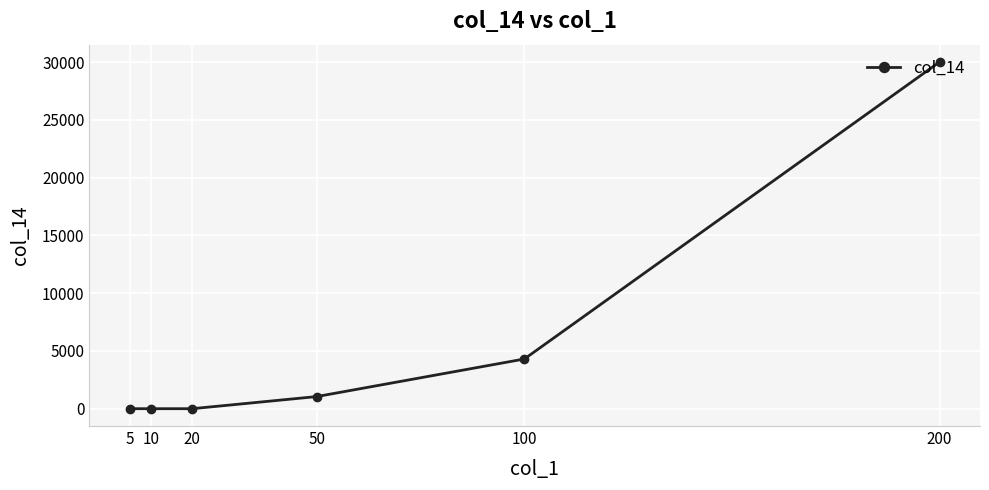

Reading left to right, extract all data points from this chart.

5=0	10=0	20=0	50=1050	100=4300	200=30000